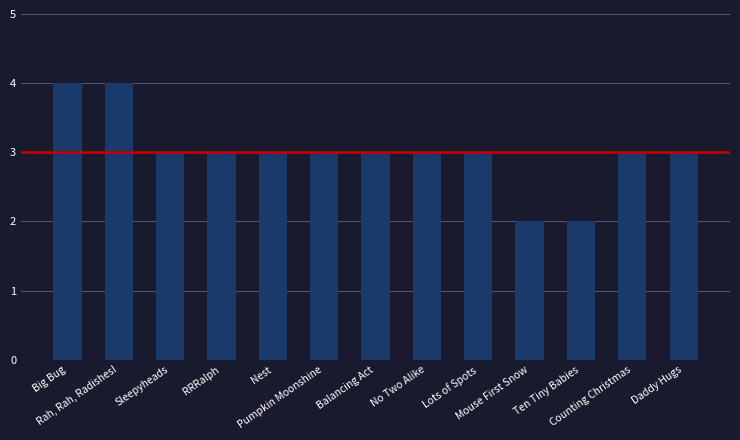

Does the chart contain stacked bars?

No